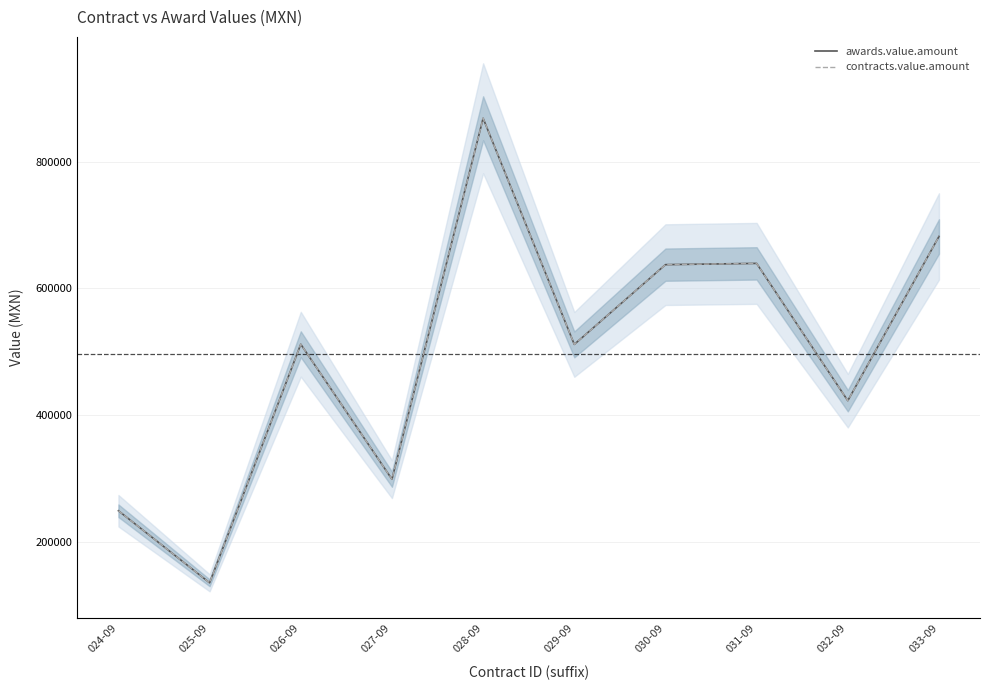

How many lines are shown in the chart?

2